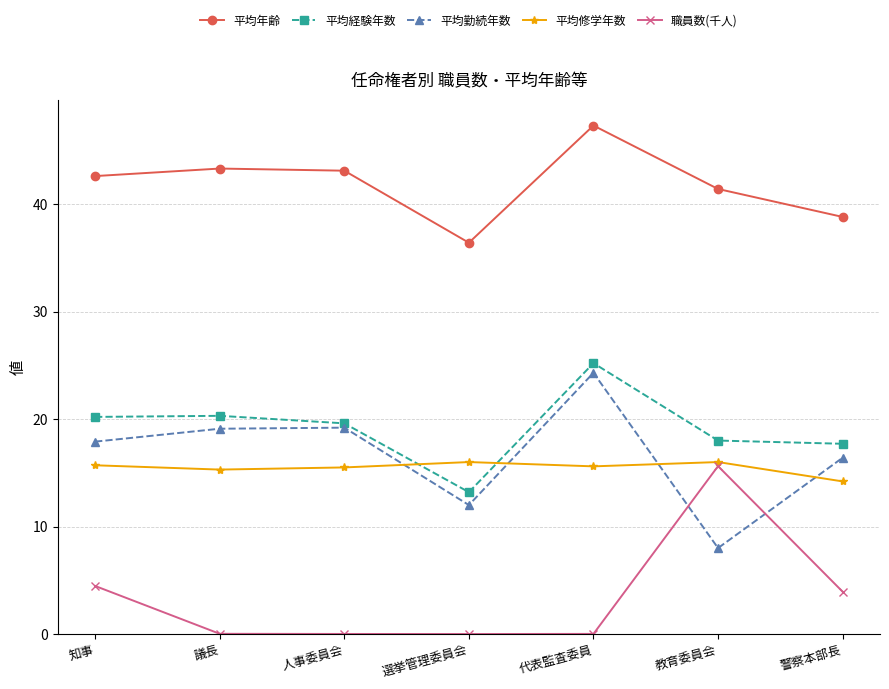

True or false: 平均勤続年数 has more than 1 interior local peaks.

True